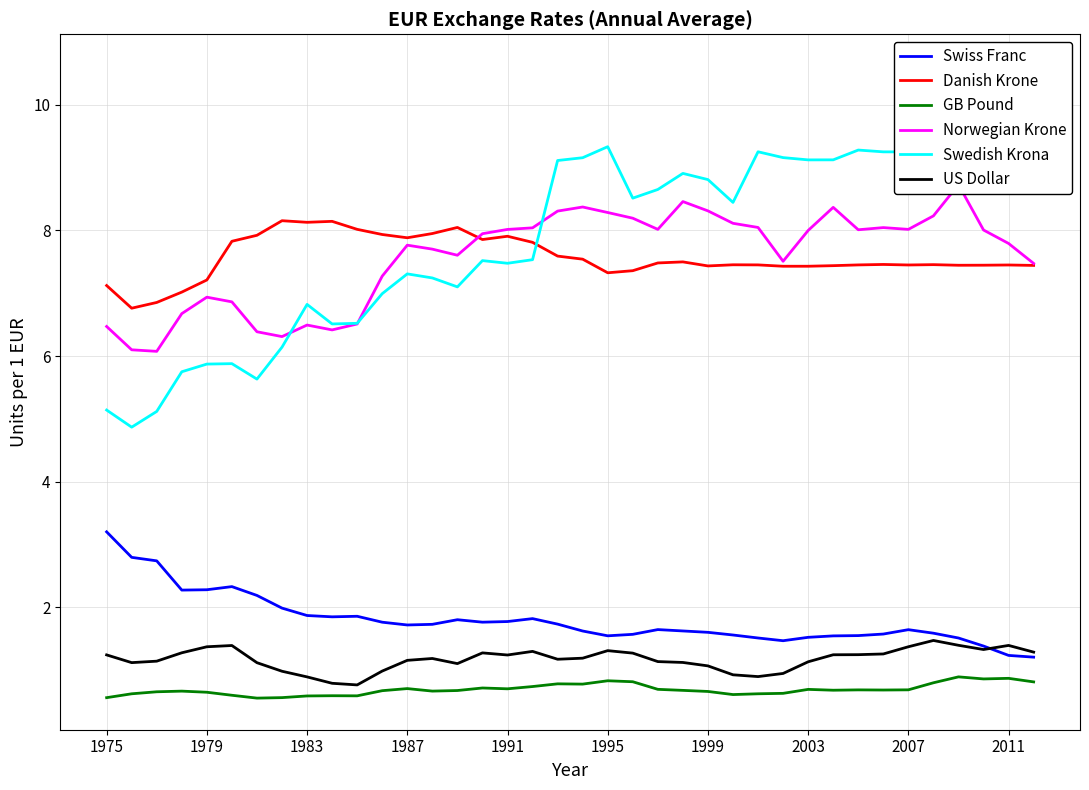

What is the value of the Norwegian Krone point at the 3rd from the left?

6.1